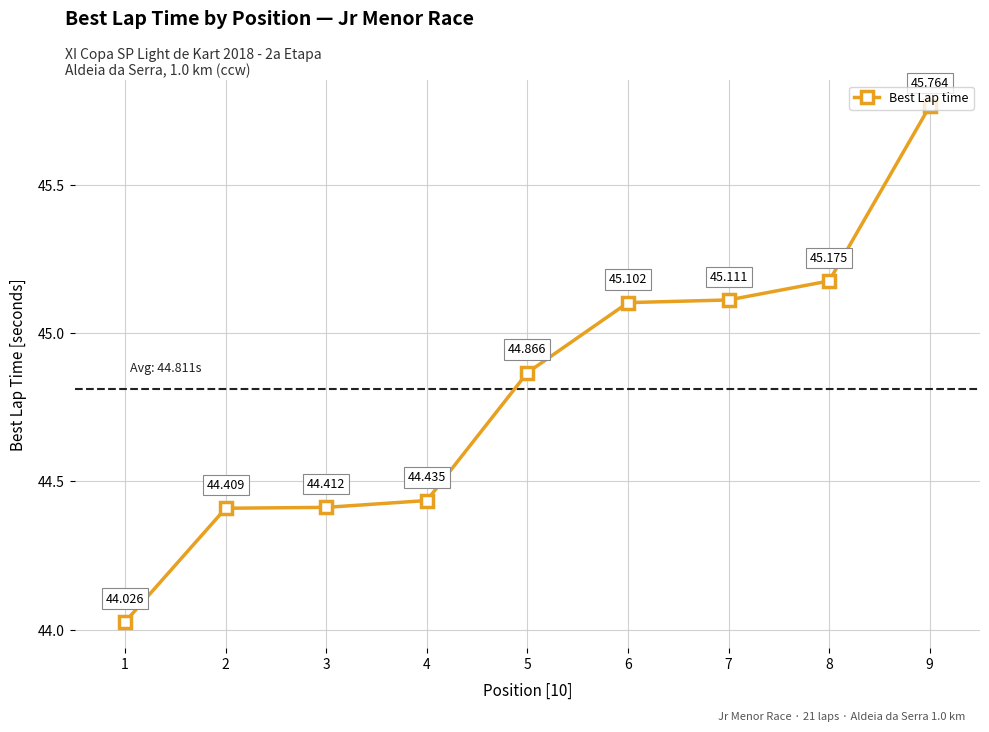

Is it true that the value at 2 is 59.5?

False